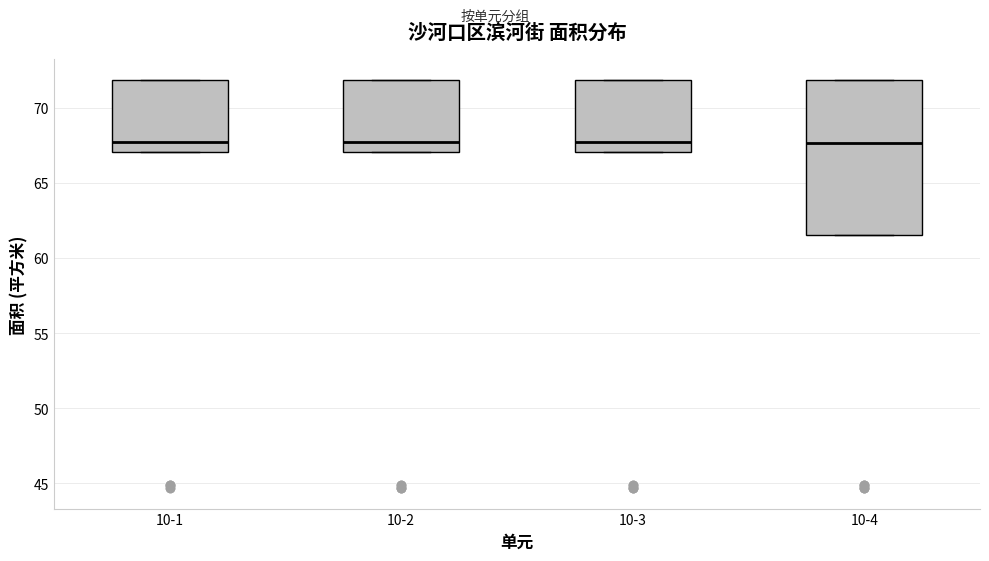

Reading left to right, transcribe this box plot: for each box, give where its median line is, the range the box spans, and where its two whiskers end, as read against the y-axis. The values are not printed on the chart, so give them approximately, as read against the axis.

10-1: median 67.5, box 67.0 to 72.0, whiskers 67.0 to 72.0
10-2: median 67.5, box 67.0 to 72.0, whiskers 67.0 to 72.0
10-3: median 67.5, box 67.0 to 72.0, whiskers 67.0 to 72.0
10-4: median 67.5, box 61.5 to 72.0, whiskers 61.5 to 72.0